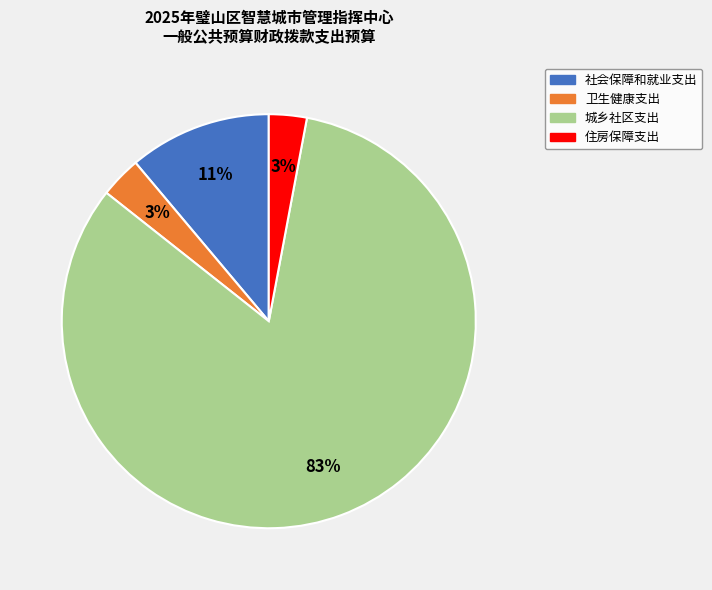

The 社会保障和就业支出 slice represents 11% of the pie. True or false?

True